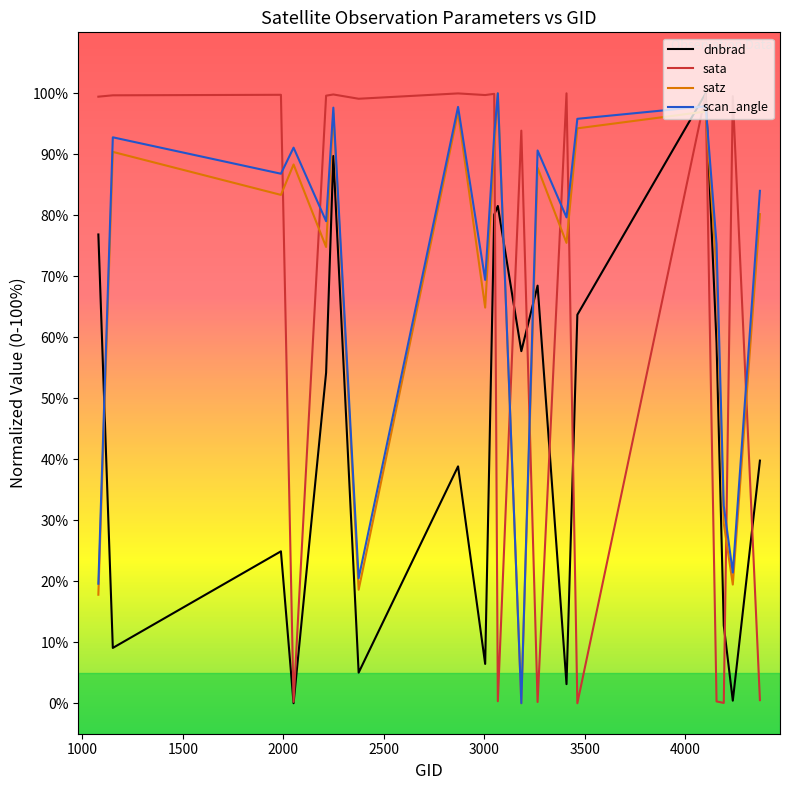

What is the highest value of the sata series?

100.0